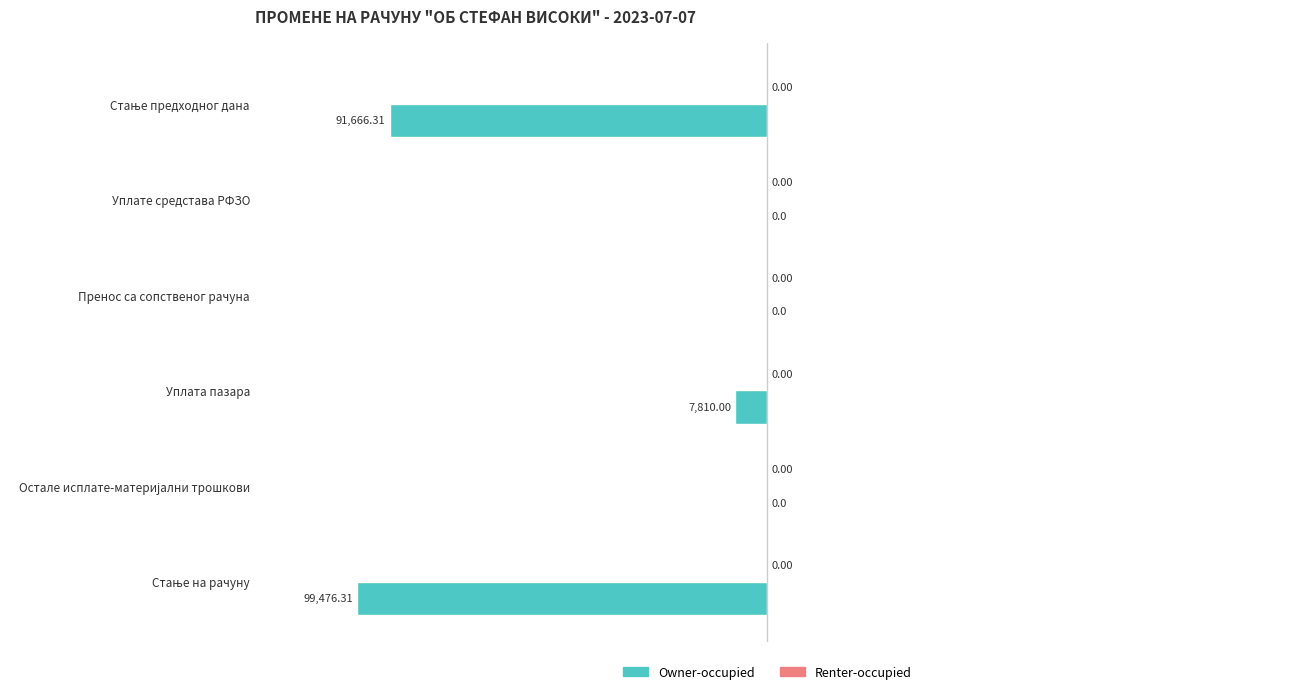

Where is the data nearest to the value -49738?

Уплата пазара